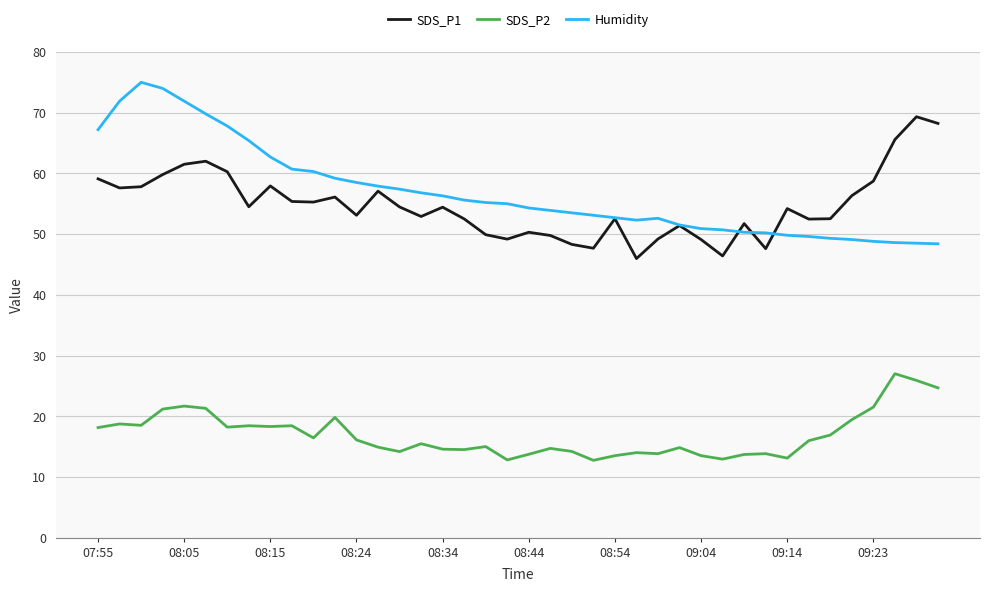

List the series in order of their peak value, lowest first.

SDS_P2, SDS_P1, Humidity